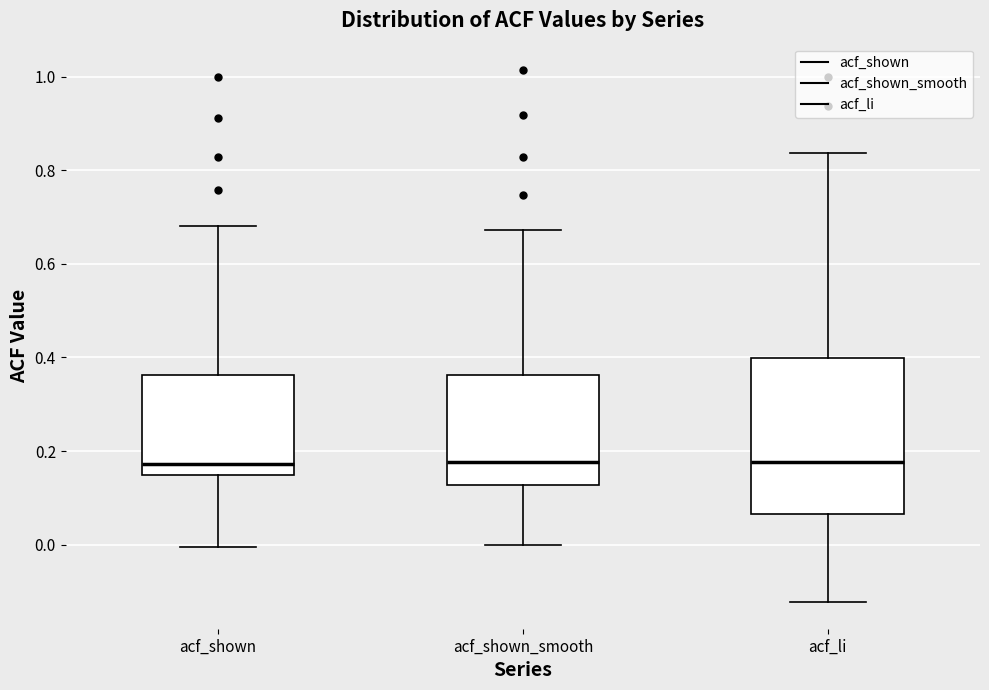

Reading left to right, transcribe this box plot: for each box, give where its median line is, the range the box spans, and where its two whiskers end, as read against the y-axis. The values are not printed on the chart, so give them approximately, as read against the axis.

acf_shown: median 0.18, box 0.14 to 0.36, whiskers 0.00 to 0.68
acf_shown_smooth: median 0.18, box 0.12 to 0.36, whiskers 0.00 to 0.68
acf_li: median 0.18, box 0.06 to 0.40, whiskers -0.12 to 0.84